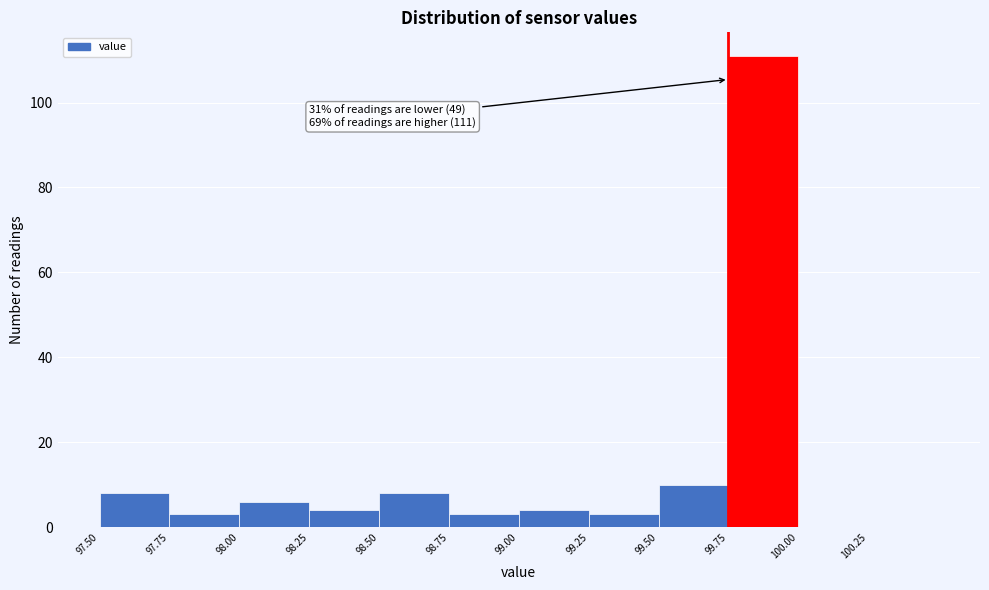

Which range on the x-axis has the tallest bar?

99.75 to 100.00